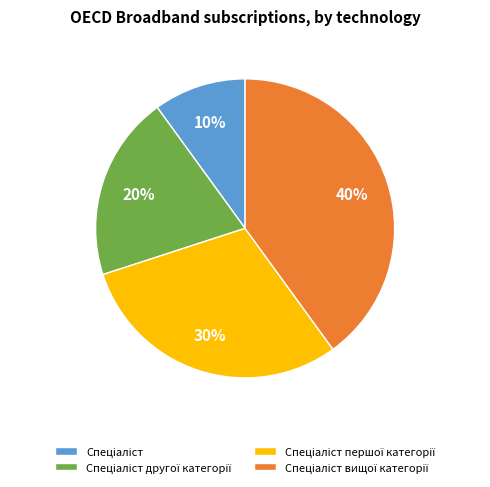

Is there a majority slice in this chart?

No